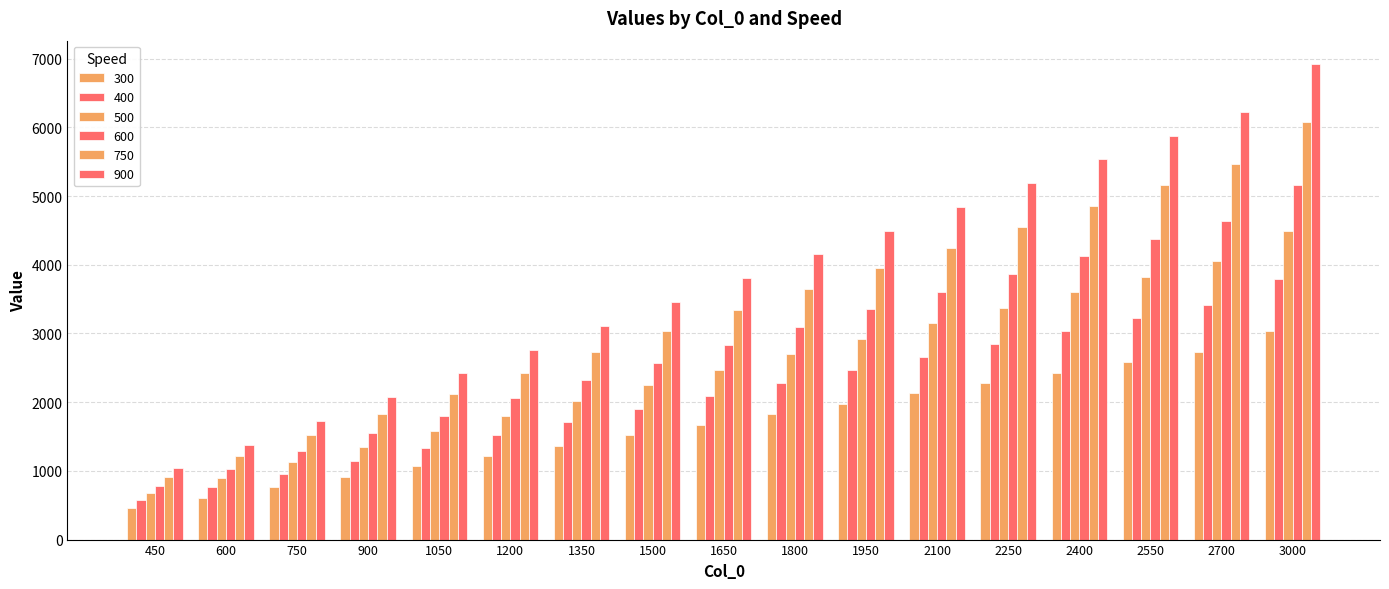

How many data points in 750 are less than 3340?

8